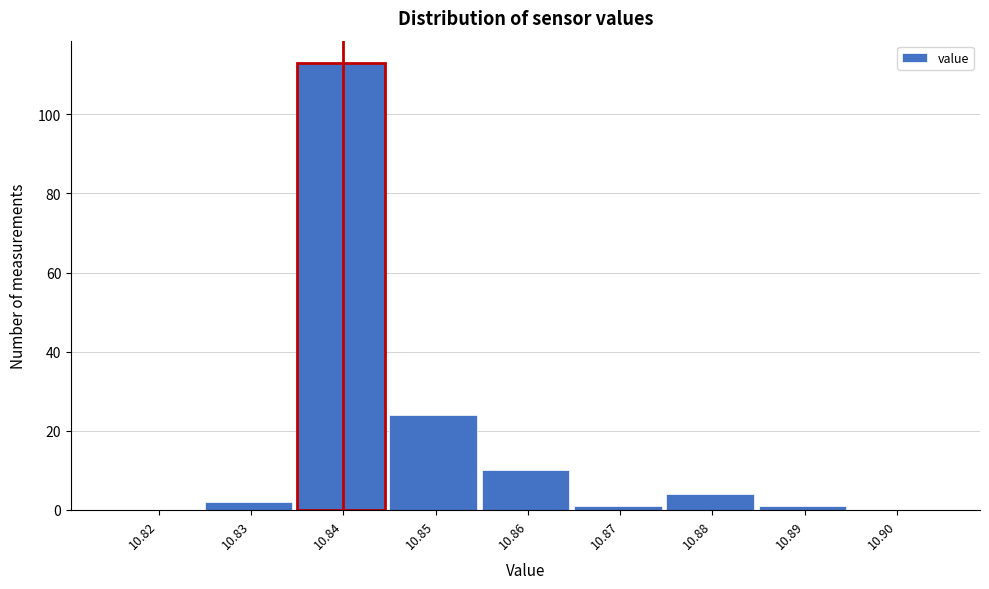

Reading right to left, list all the values displayed in this chart.

10.90=0	10.89=1	10.88=4	10.87=1	10.86=10	10.85=24	10.84=113	10.83=2	10.82=0